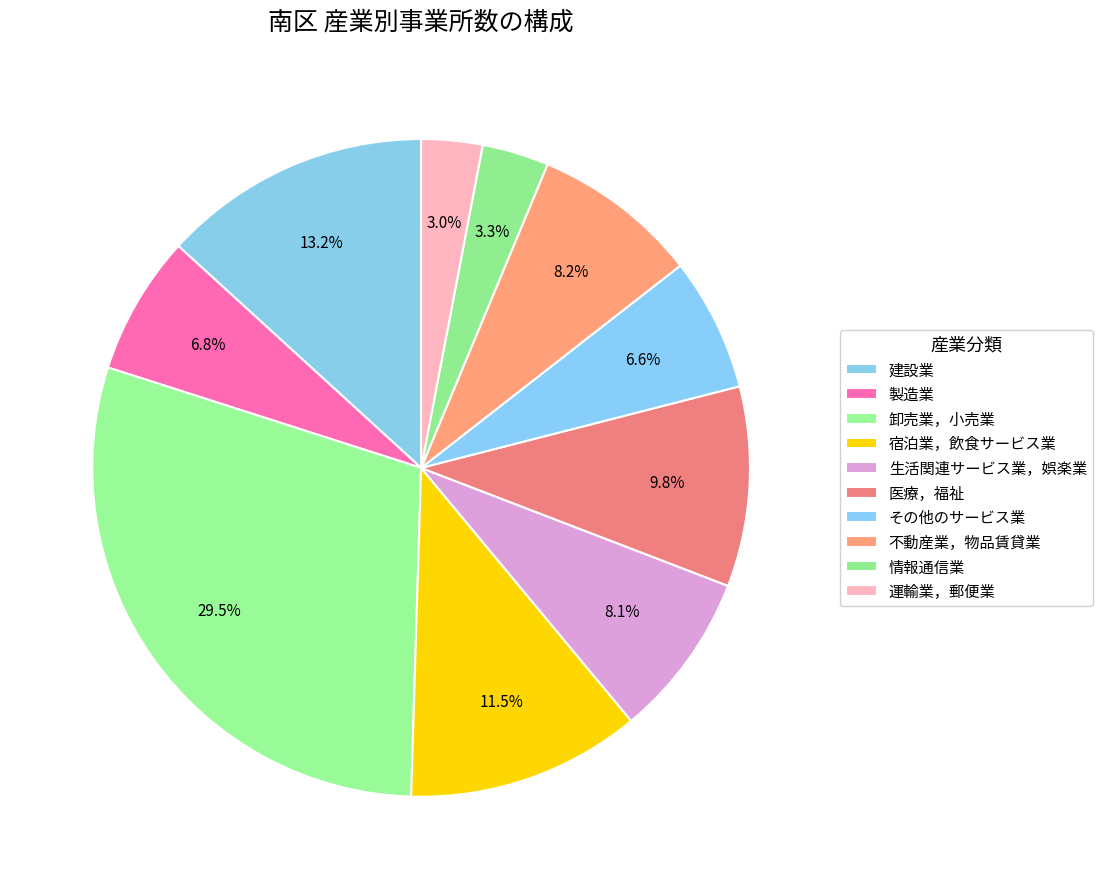

What is the largest slice in the pie chart?

卸売業，小売業